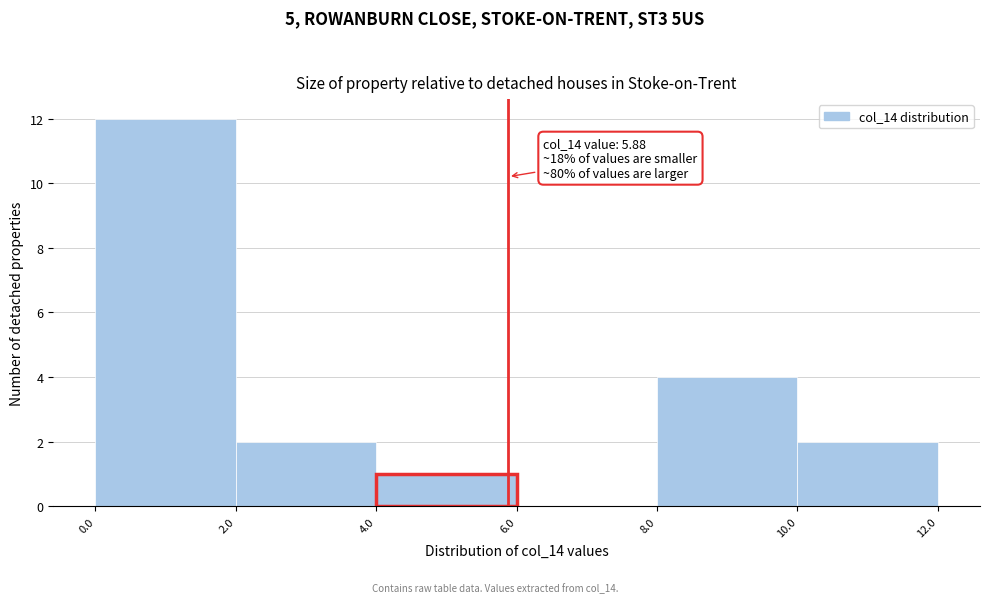

Which range on the x-axis has the tallest bar?

0.0 to 2.0